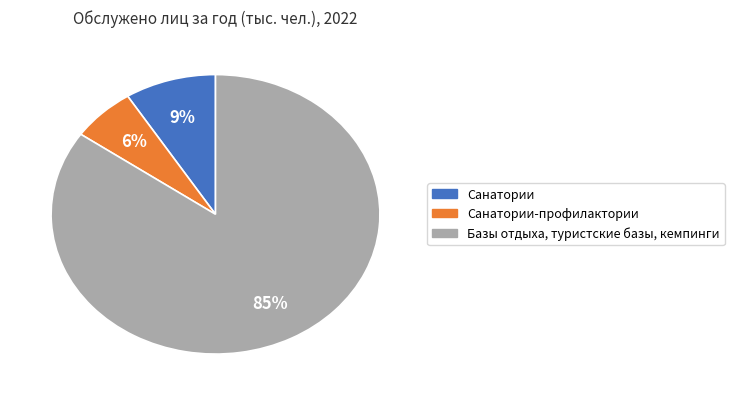

To the nearest percent, what is the average slice percentage?

33%